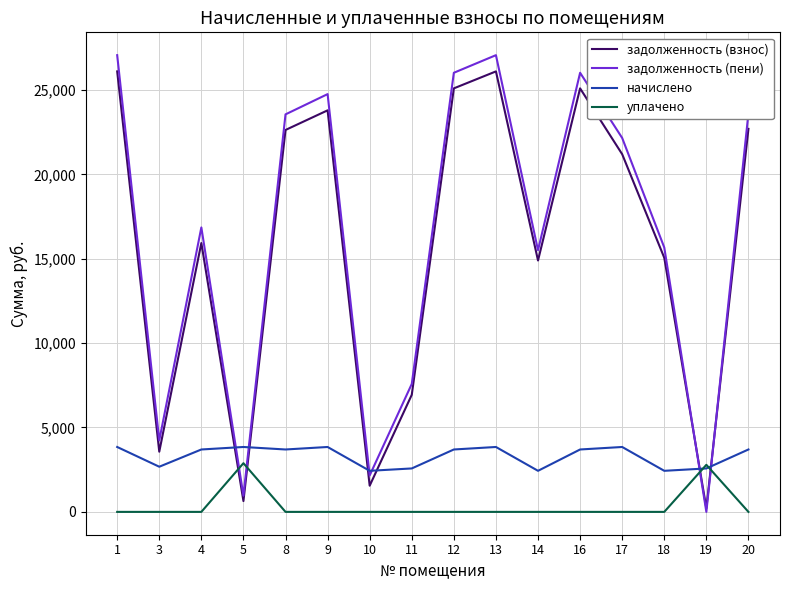

Does the chart display data point markers on the line(s)?

No